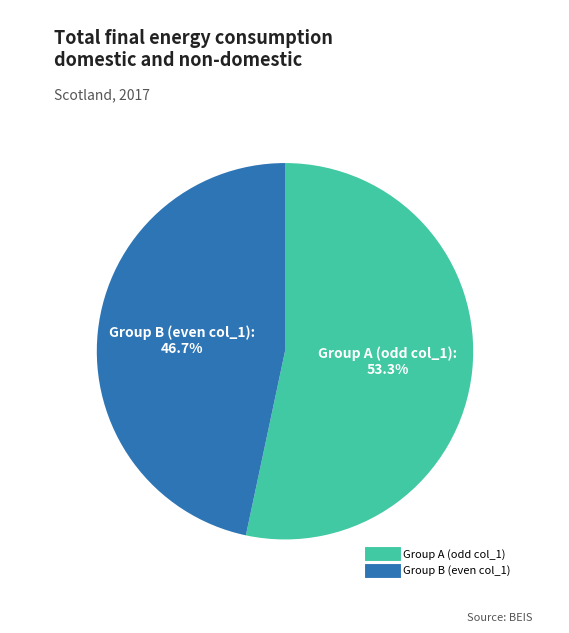

Does any single category account for the majority?

Yes